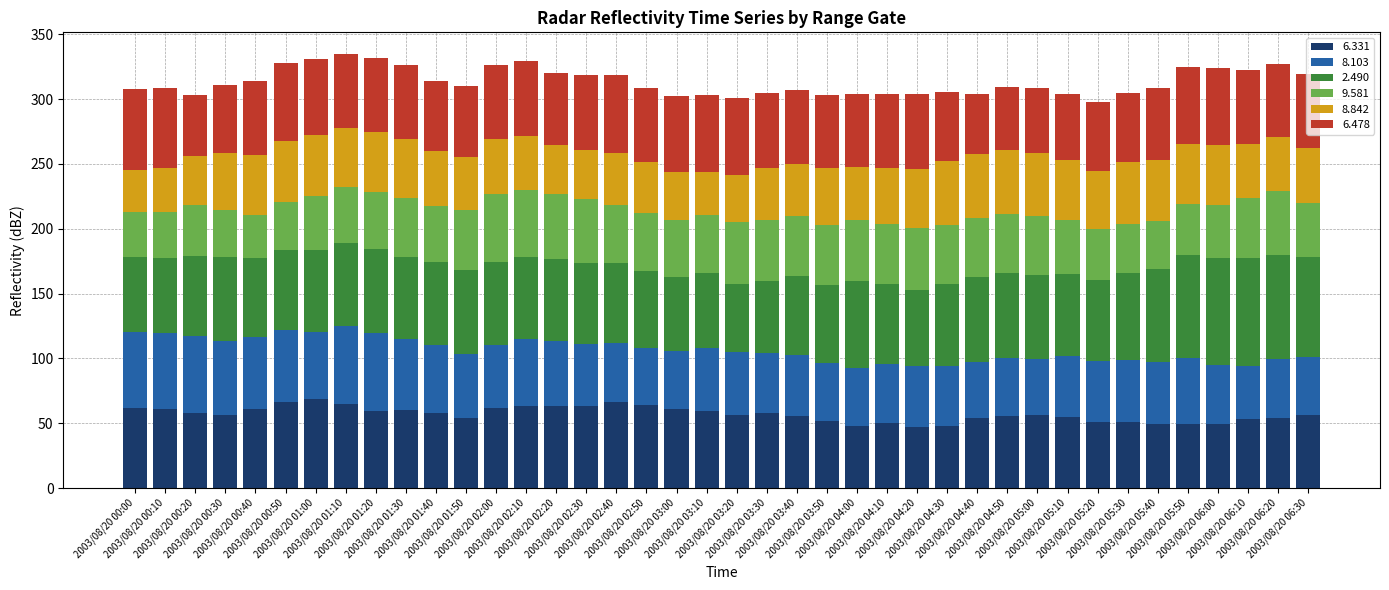

What is the lowest value of the 6.331 series?

47.1